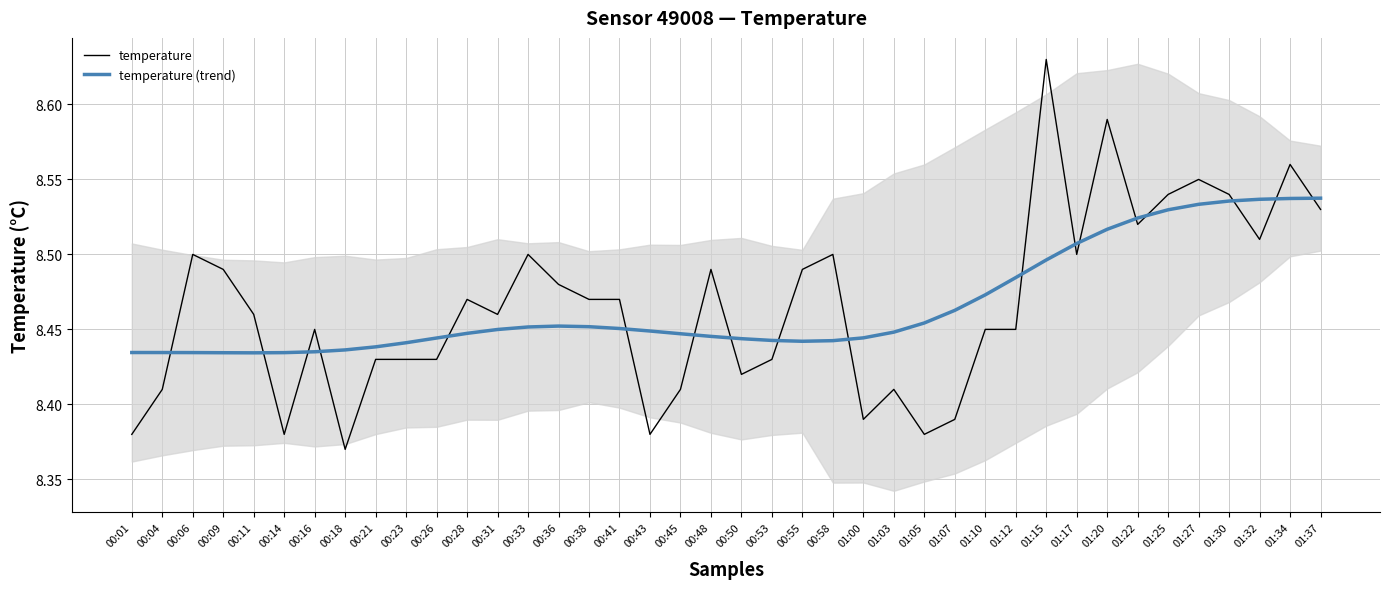

Reading left to right, extract all data points from this chart.

temperature: 00:01=8.4	00:04=8.4	00:06=8.5	00:09=8.5	00:11=8.5	00:14=8.4	00:16=8.4	00:18=8.4	00:21=8.4	00:23=8.4	00:26=8.4	00:28=8.5	00:31=8.5	00:33=8.5	00:36=8.5	00:38=8.5	00:41=8.5	00:43=8.4	00:45=8.4	00:48=8.5	00:50=8.4	00:53=8.4	00:55=8.5	00:58=8.5	01:00=8.4	01:03=8.4	01:05=8.4	01:07=8.4	01:10=8.4	01:12=8.4	01:15=8.6	01:17=8.5	01:20=8.6	01:22=8.5	01:25=8.5	01:27=8.6	01:30=8.5	01:32=8.5	01:34=8.6	01:37=8.5
temperature (trend): 00:01=8.4	00:04=8.4	00:06=8.4	00:09=8.4	00:11=8.4	00:14=8.4	00:16=8.4	00:18=8.4	00:21=8.4	00:23=8.4	00:26=8.4	00:28=8.4	00:31=8.4	00:33=8.5	00:36=8.5	00:38=8.5	00:41=8.5	00:43=8.4	00:45=8.4	00:48=8.4	00:50=8.4	00:53=8.4	00:55=8.4	00:58=8.4	01:00=8.4	01:03=8.4	01:05=8.5	01:07=8.5	01:10=8.5	01:12=8.5	01:15=8.5	01:17=8.5	01:20=8.5	01:22=8.5	01:25=8.5	01:27=8.5	01:30=8.5	01:32=8.5	01:34=8.5	01:37=8.5